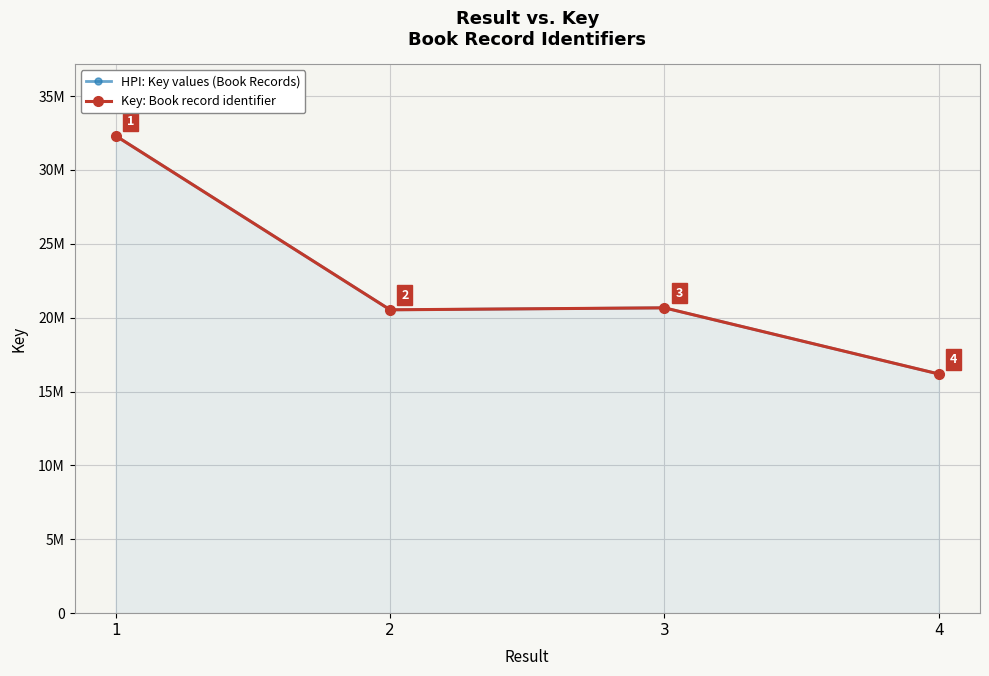

At how many categories does at least one series exceed 31393860?

1